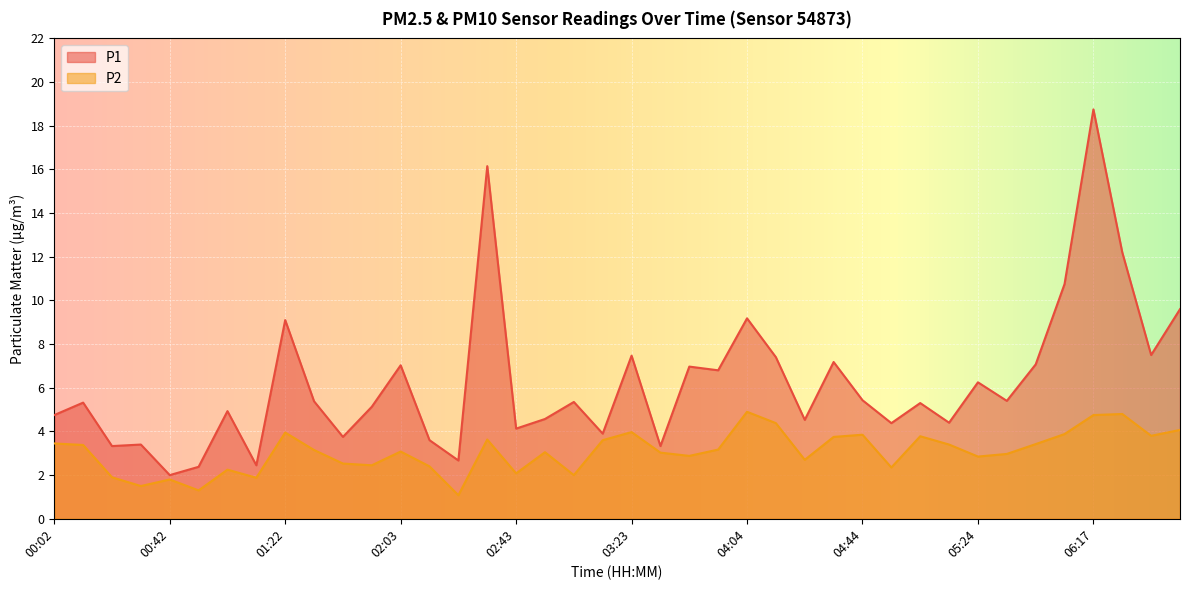

What position from the left is 05:24?

33